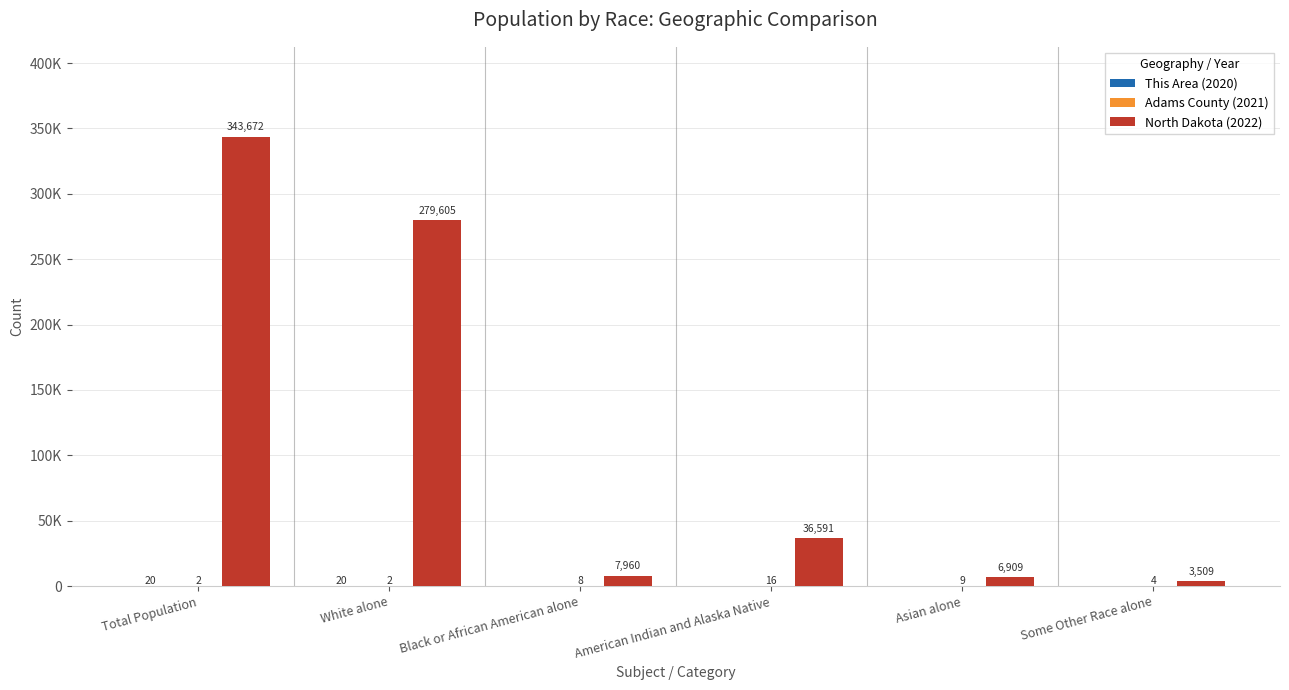

The value of Adams County (2021) at American Indian and Alaska Native is 16. True or false?

True